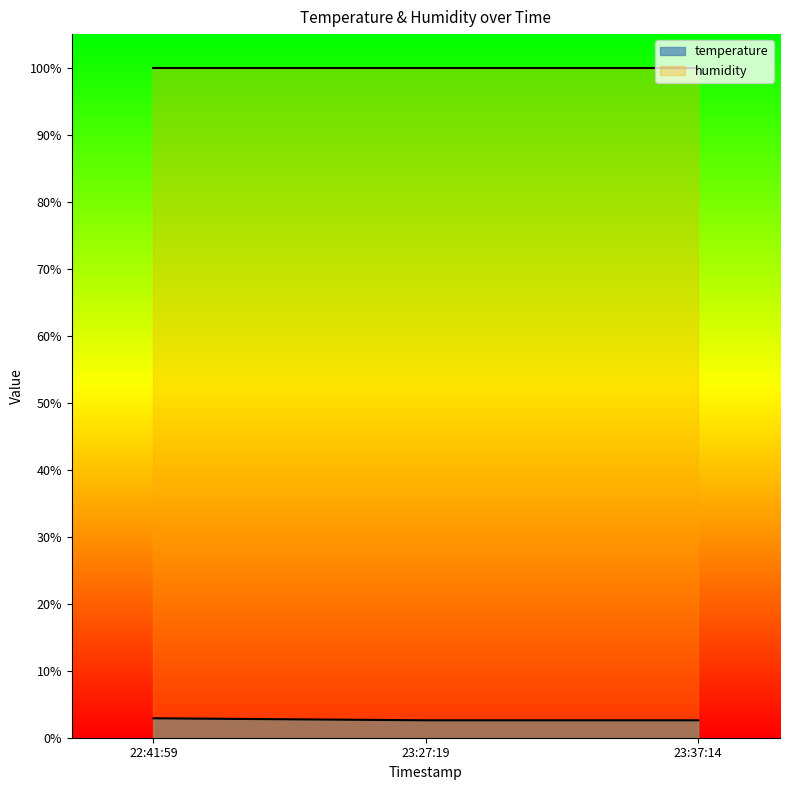

What is the spread (max minus min) of values at 22:41:59?

97.0